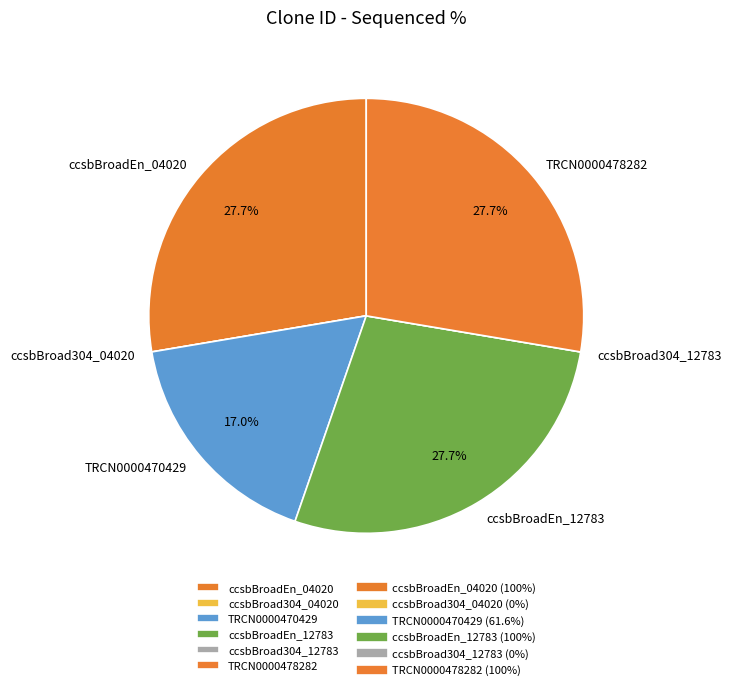

What percentage is the TRCN0000478282 slice, to the nearest percent?

28%